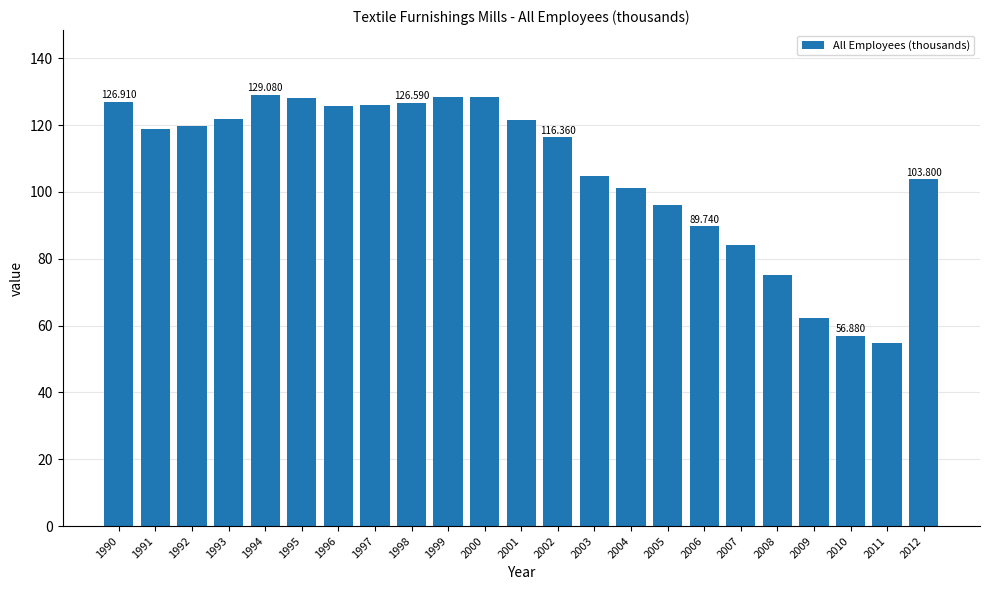

What is the sum of all values?

2446.4